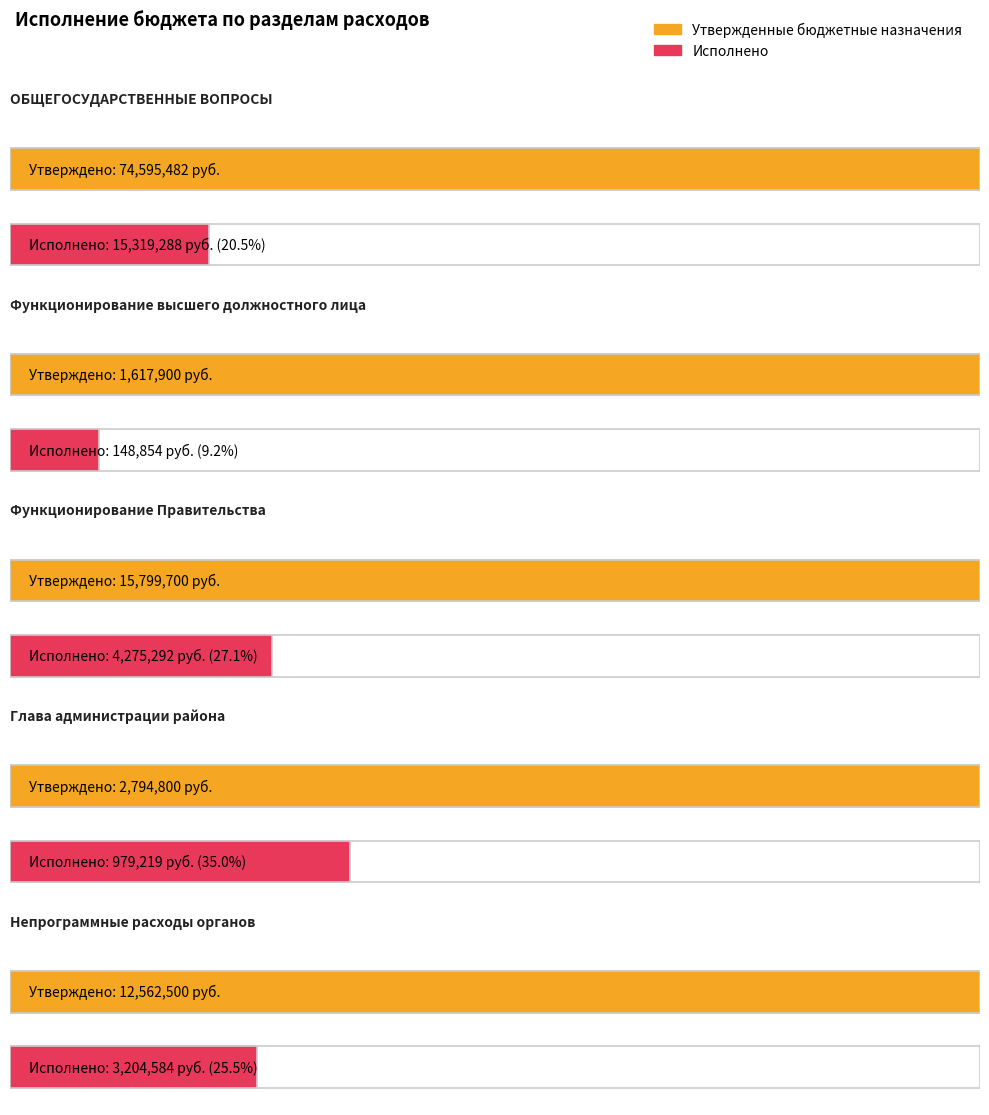

Reading left to right, what are all the values shown in this chart?

Утвержденные бюджетные назначения: 74595481.7	1617900.0	15799700.0	2794800.0	12562500.0
Исполнено: 15319288.1	148854.4	4275291.9	979218.9	3204584.4